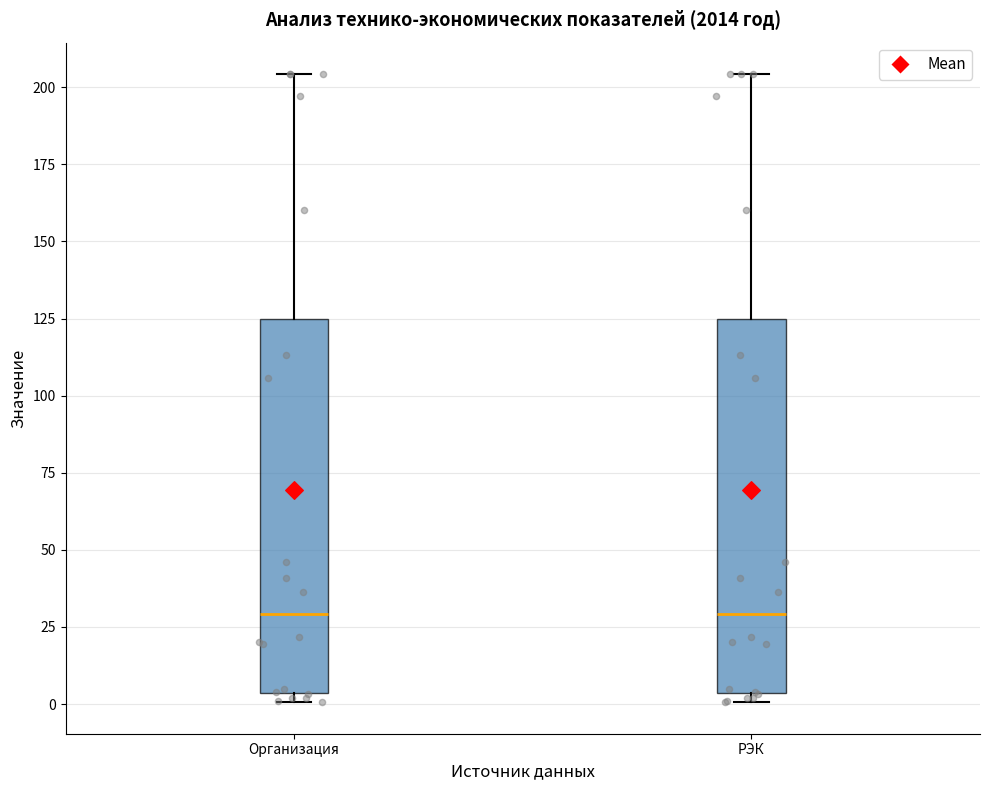

Reading left to right, transcribe this box plot: for each box, give where its median line is, the range the box spans, and where its two whiskers end, as read against the y-axis. The values are not printed on the chart, so give them approximately, as read against the axis.

Организация: median 30, box 5 to 125, whiskers 0 to 205
РЭК: median 30, box 5 to 125, whiskers 0 to 205